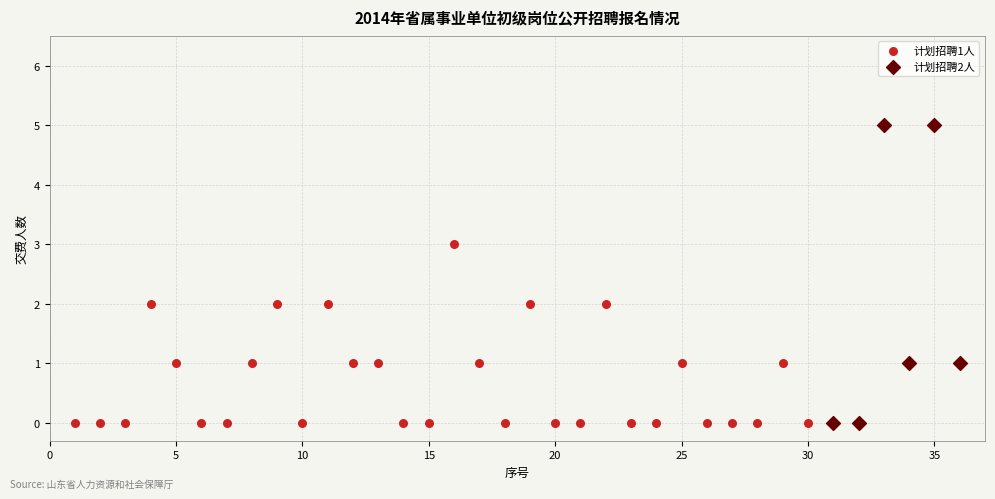

What are all the series names shown in the legend?

计划招聘1人, 计划招聘2人